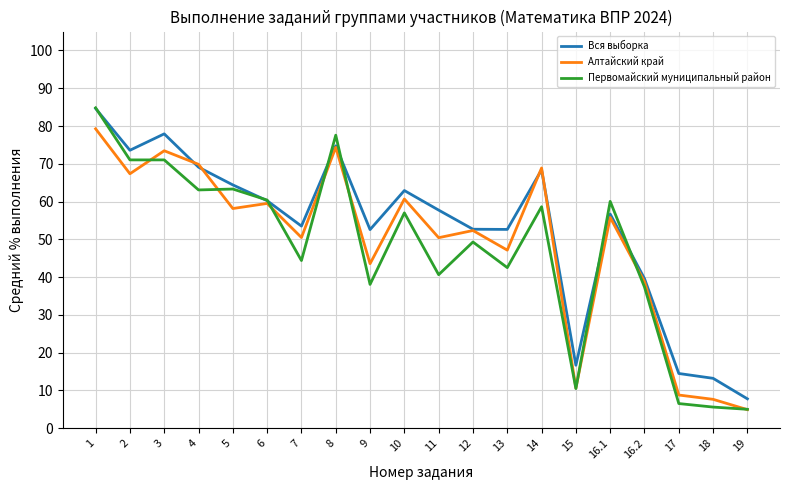

Is this an area chart (filled region under the line)?

No